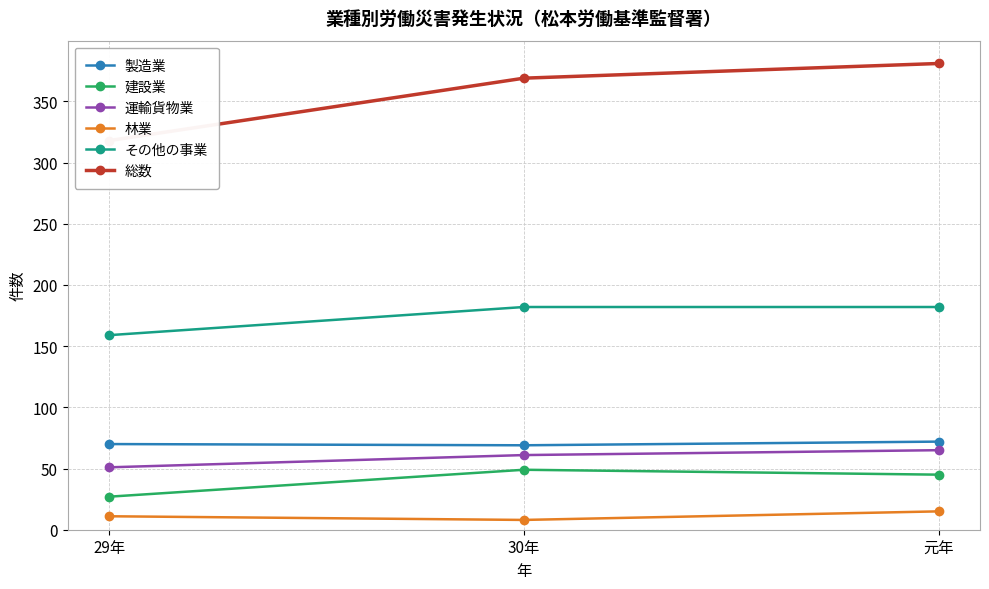

True or false: その他の事業 has a value of 101 at 30年.

False